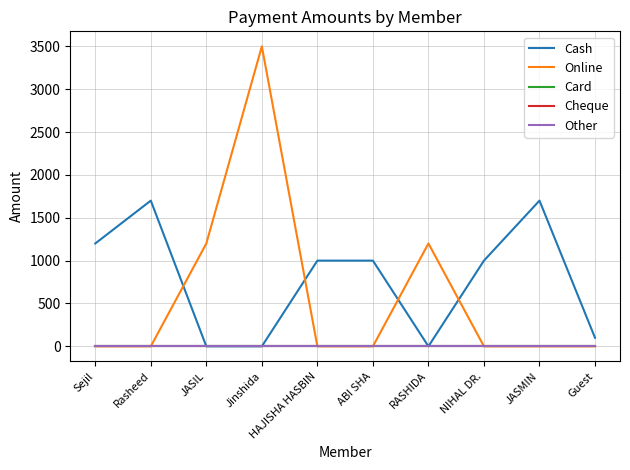

How many categories are shown in the chart?

10